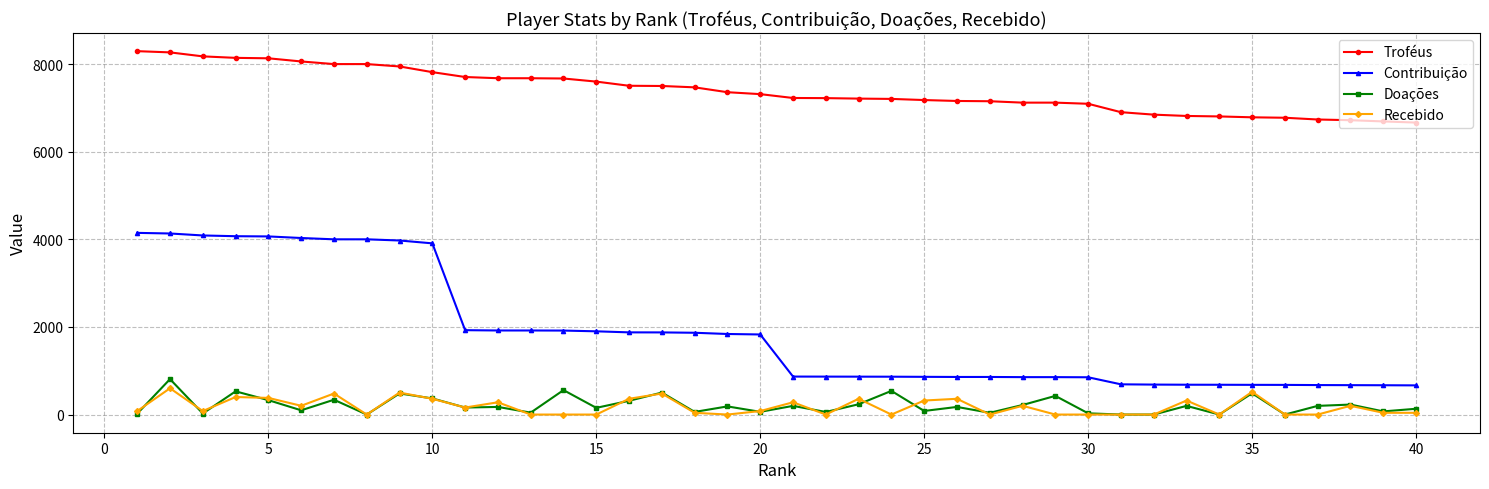

Which series has the widest spread of values?

Contribuição